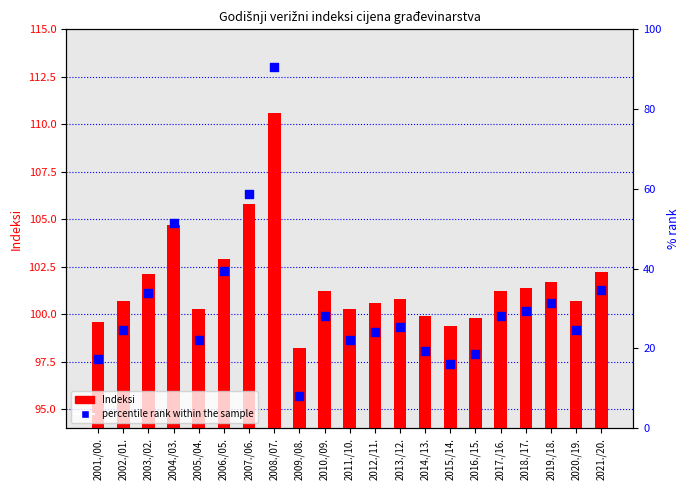

Which series has the largest total across all categories?

Indeksi